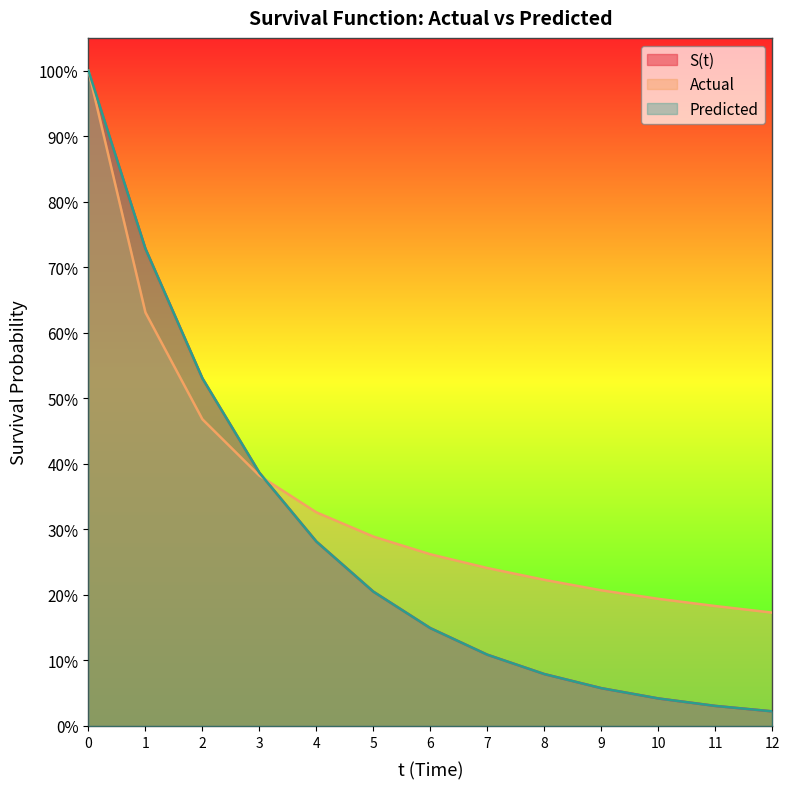

True or false: Predicted has a value of 0.1 at 9.

False